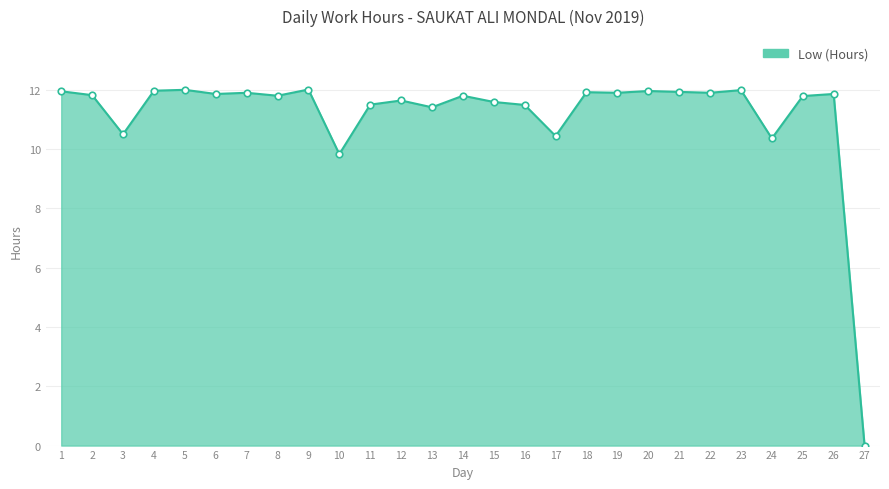

What is the change in value from 15 to 18?

+0.3